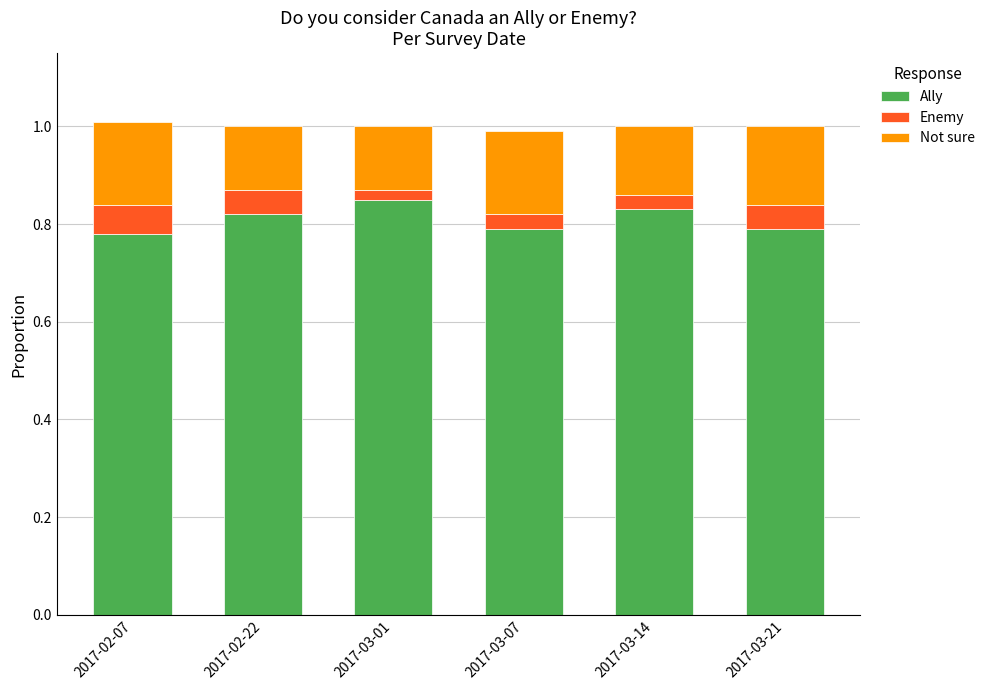

What is the total value across all series at 2017-03-21?

1.0